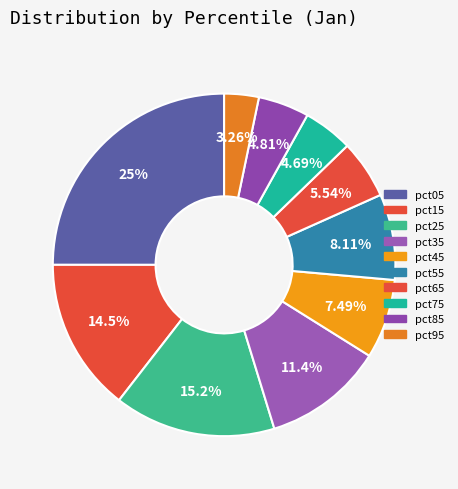

To the nearest percent, what is the average slice percentage?

10%